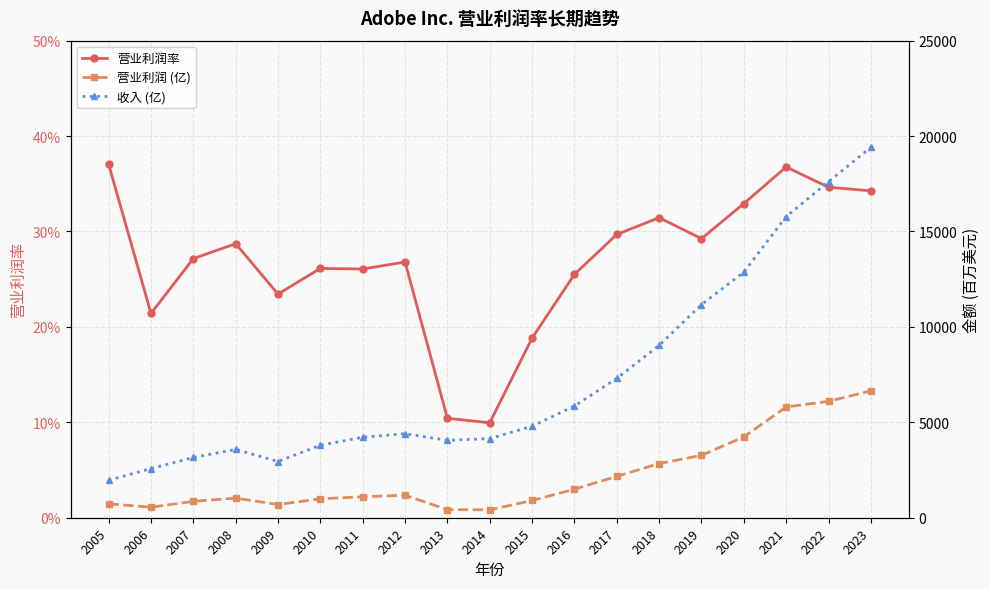

In 营业利润率, how many points are higher than both neighbors (excluding endpoints)?

5